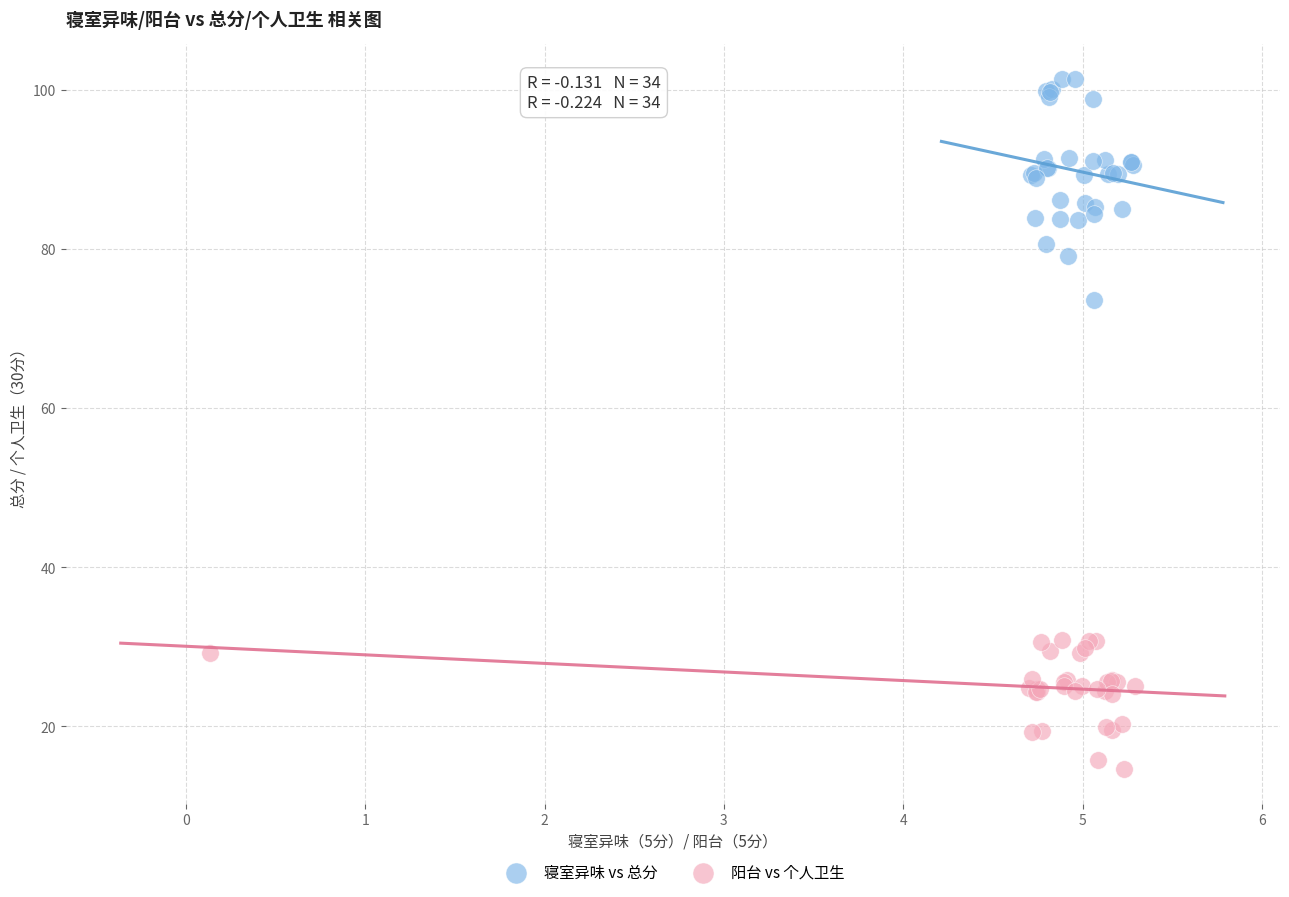

Which series contains the lowest Y value?

阳台 vs 个人卫生